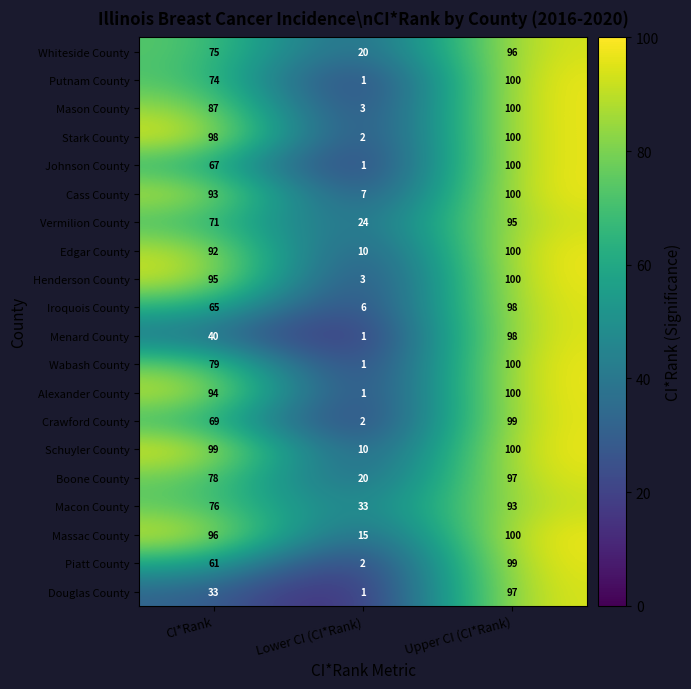

Which series changed the most between CI*Rank and Upper CI (CI*Rank)?

Douglas County